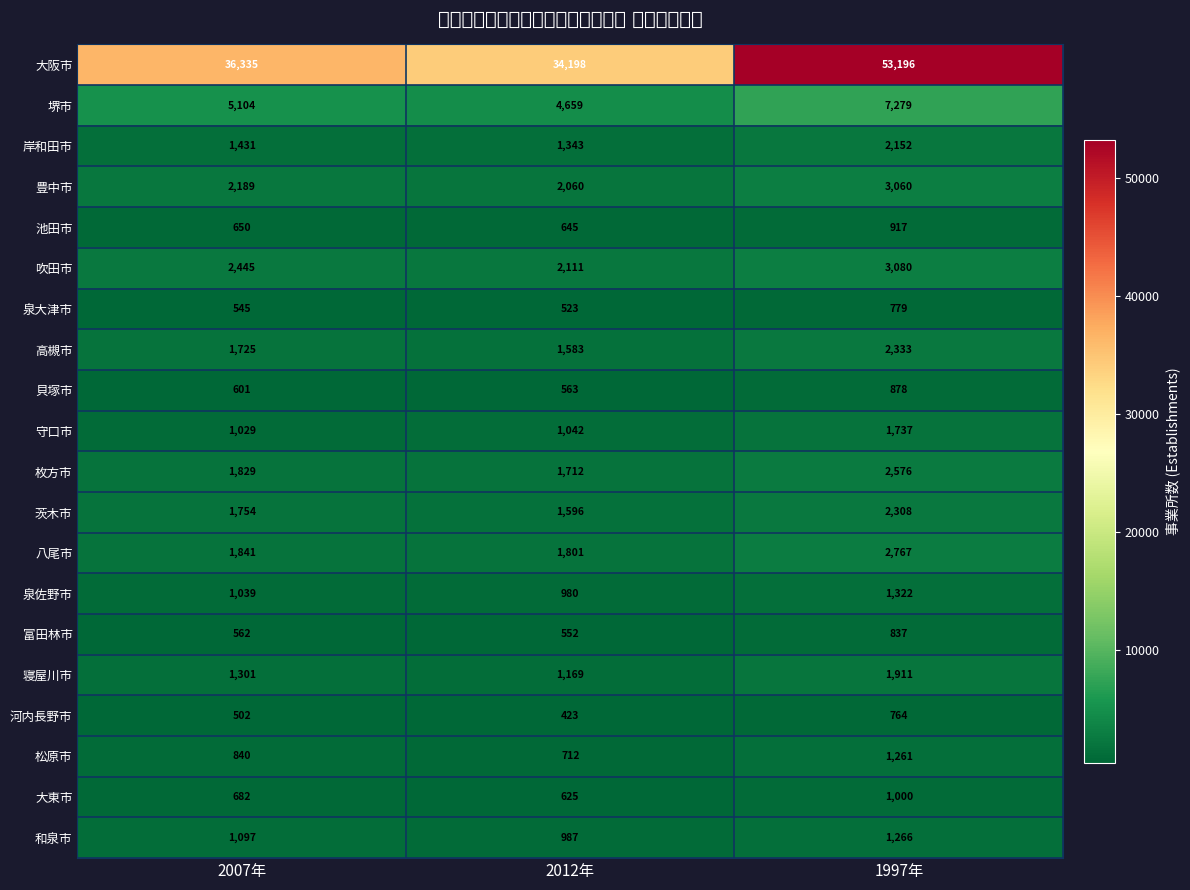

At how many categories does at least one series exceed 39548?

1